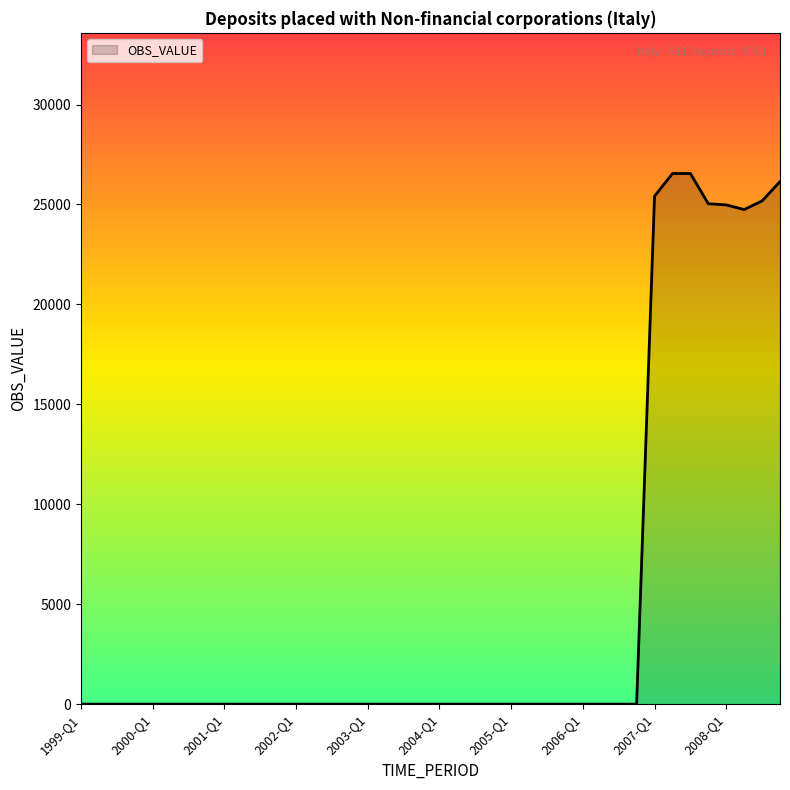

What is the greatest value displayed?

26552